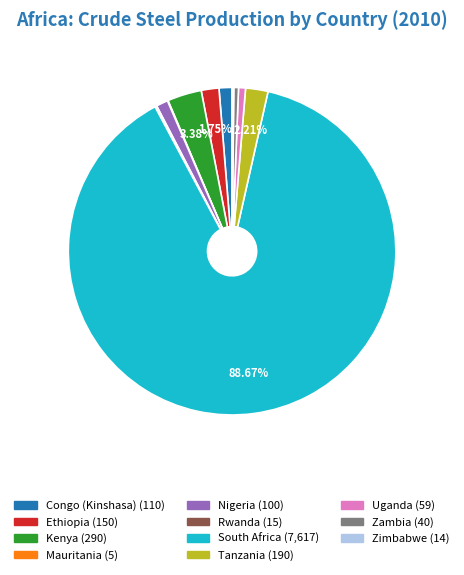

What is the largest slice in the pie chart?

South Africa